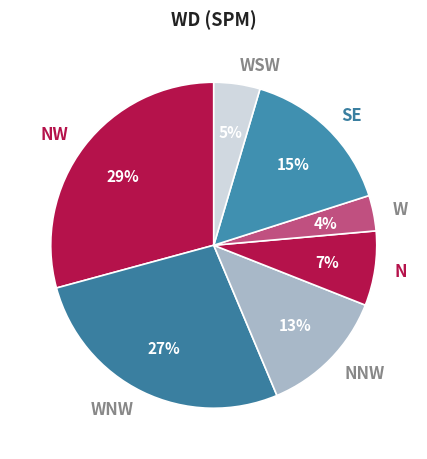

How many slices are in this pie chart?

7